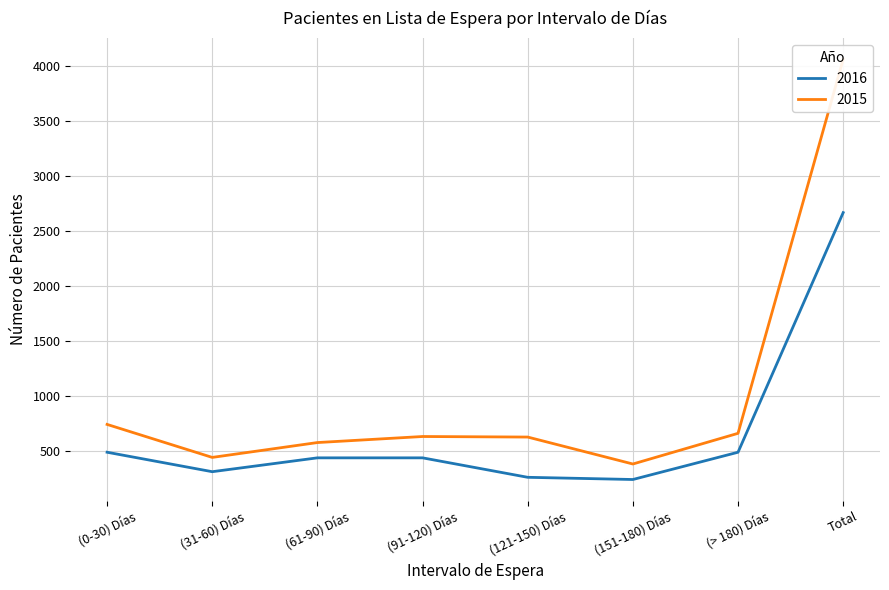

Reading left to right, transcribe all the data shown in this chart.

2016: (0-30) Días=489	(31-60) Días=312	(61-90) Días=438	(91-120) Días=438	(121-150) Días=261	(151-180) Días=241	(> 180) Días=489	Total=2668
2015: (0-30) Días=742	(31-60) Días=442	(61-90) Días=577	(91-120) Días=632	(121-150) Días=627	(151-180) Días=382	(> 180) Días=661	Total=4063